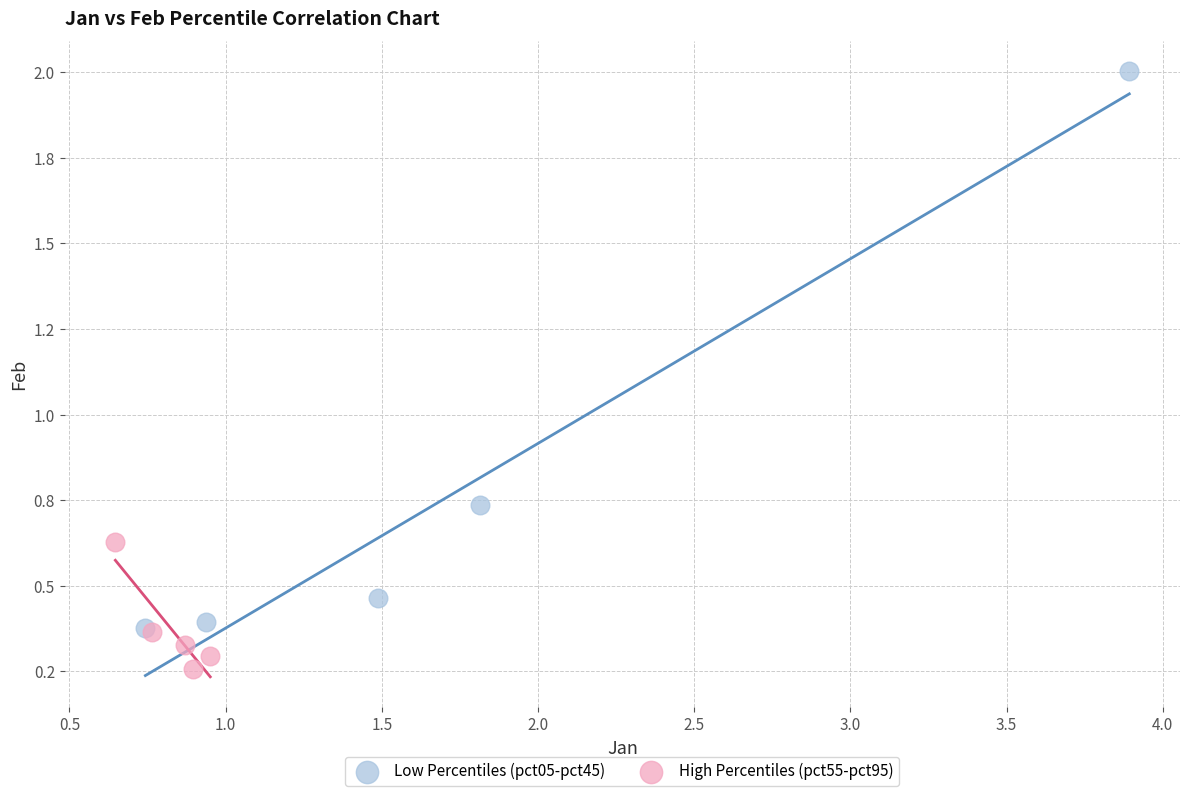

Which series reaches the minimum Y coordinate?

High Percentiles (pct55-pct95)